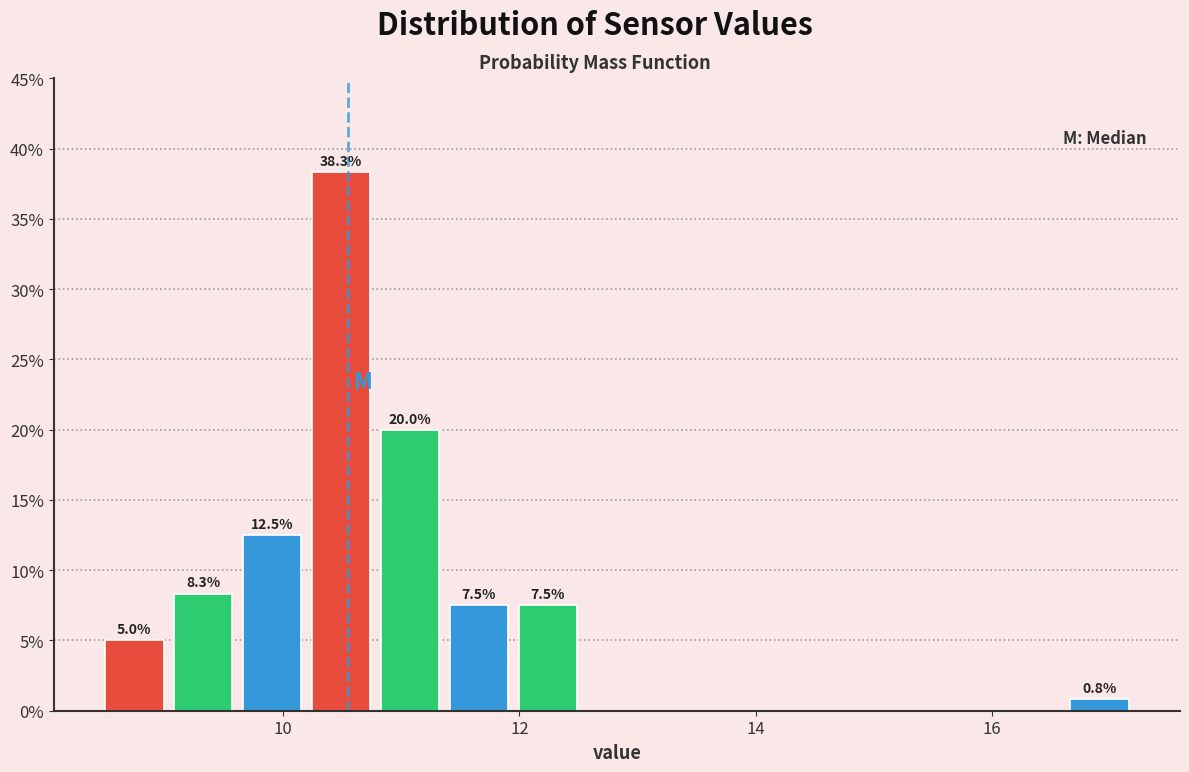

Read against the x-axis, roughly where is the centre of the tallest bar?

10.4